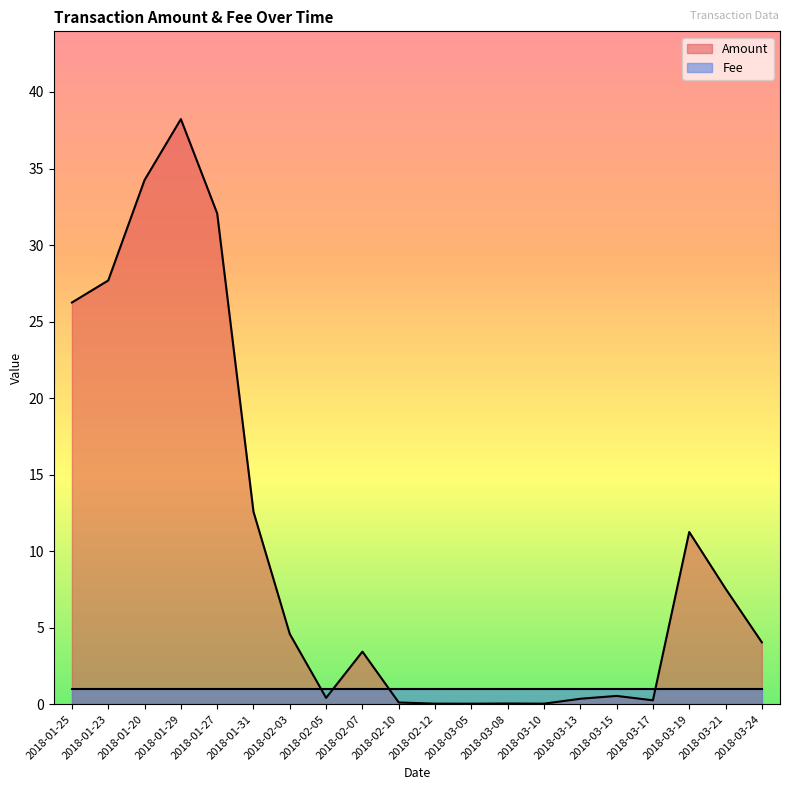

Rank the categories by value from highest to lowest.

2018-01-29, 2018-01-20, 2018-01-27, 2018-01-23, 2018-01-25, 2018-01-31, 2018-03-19, 2018-03-21, 2018-02-03, 2018-03-24, 2018-02-07, 2018-03-15, 2018-02-05, 2018-03-13, 2018-03-17, 2018-02-10, 2018-03-08, 2018-02-12, 2018-03-10, 2018-03-05